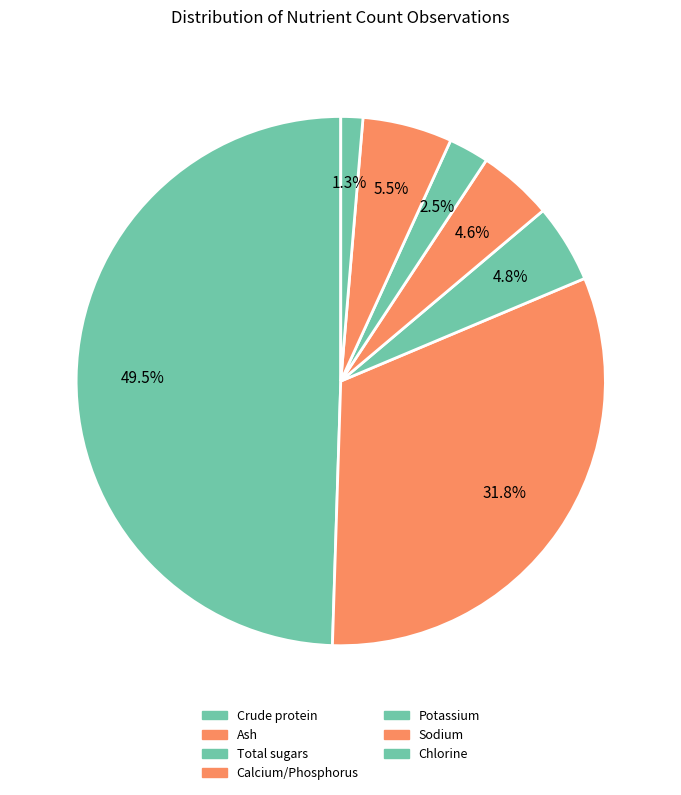

Is Sodium the majority of the pie?

No